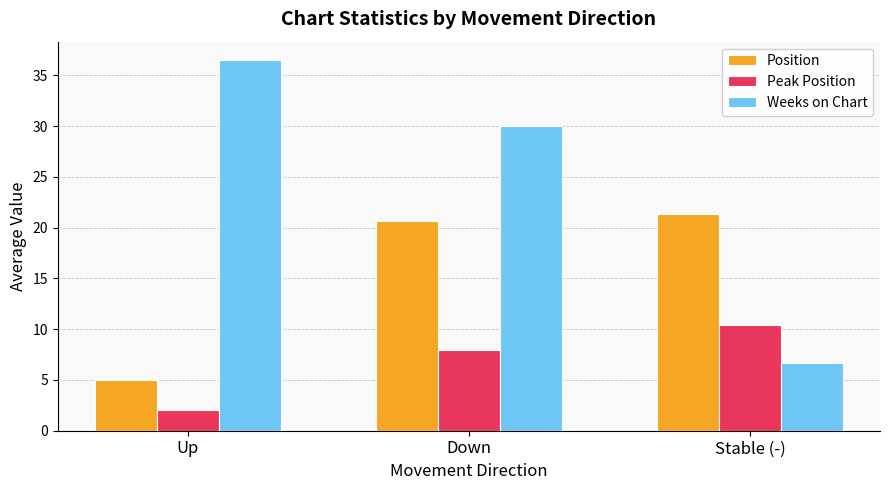

Read the Position value at Up.

5.0